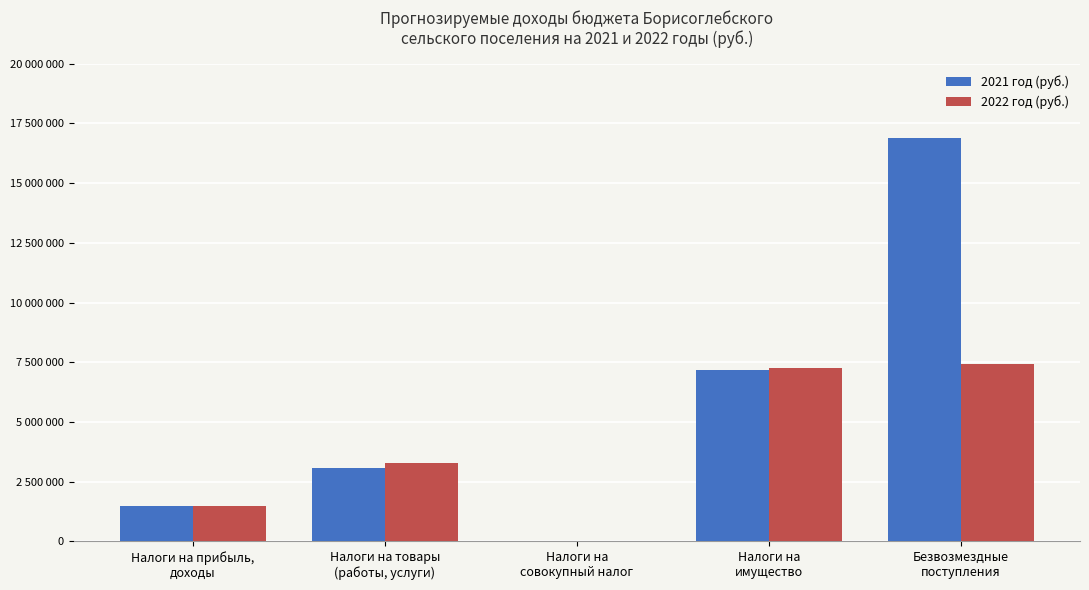

At which category is the sum across all series the highest?

Безвозмездные
поступления